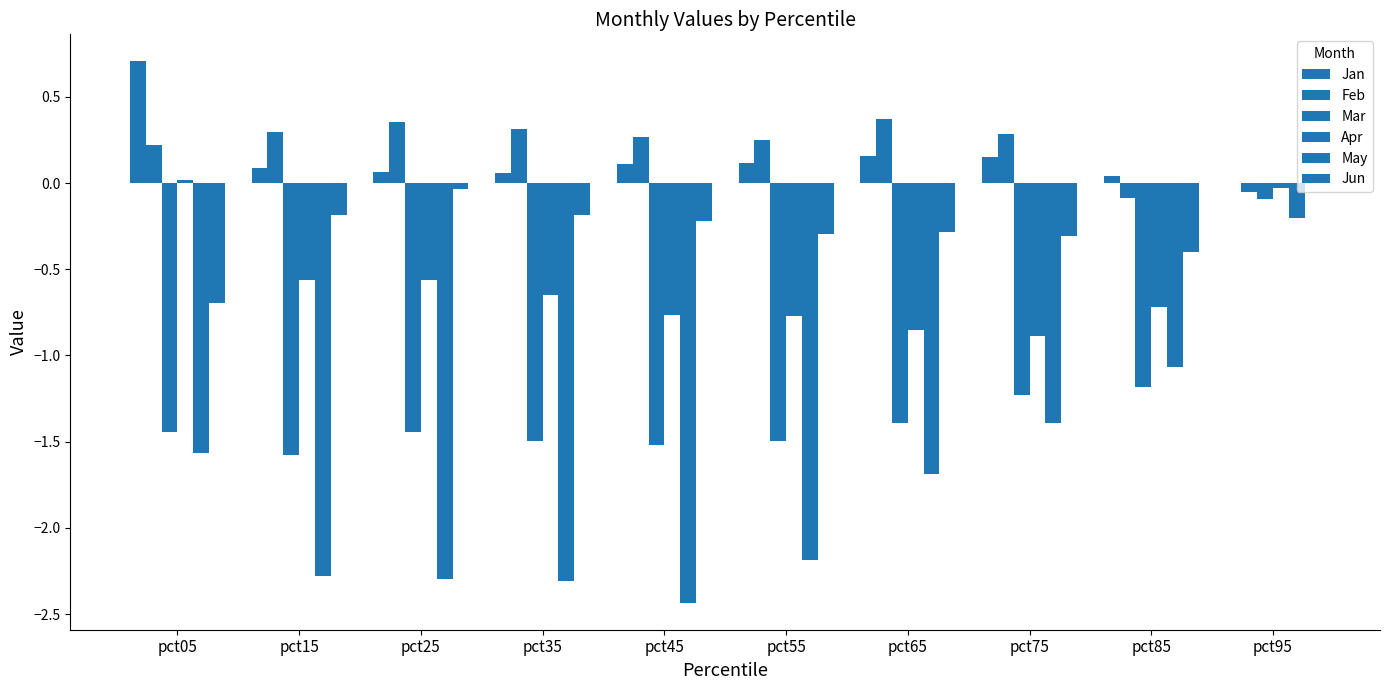

What is the difference between the maximum and minimum values in the Jan series?

0.7